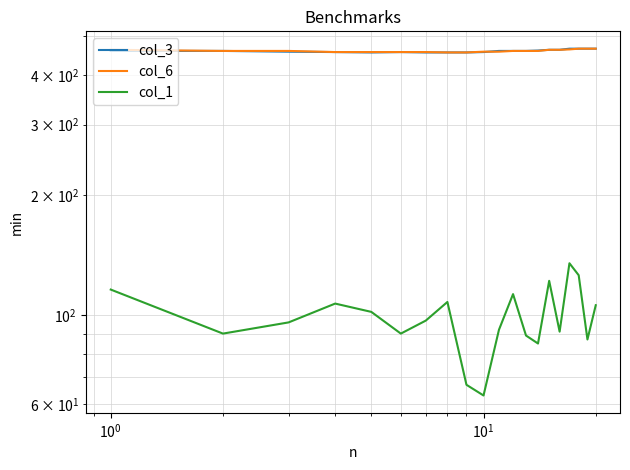

Is this an area chart (filled region under the line)?

No